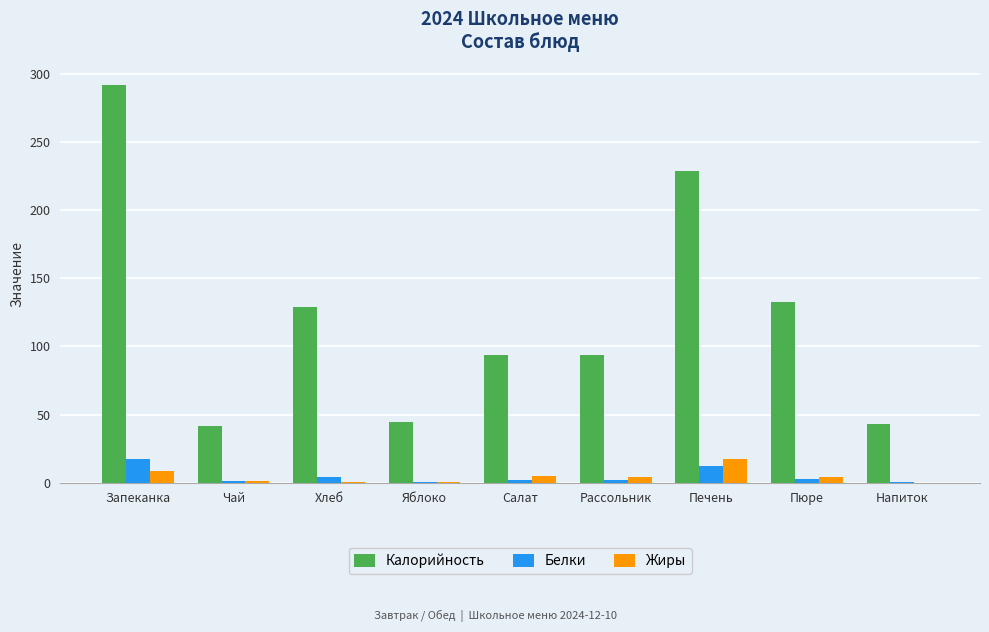

What is the sum of all Калорийность values?

1099.9